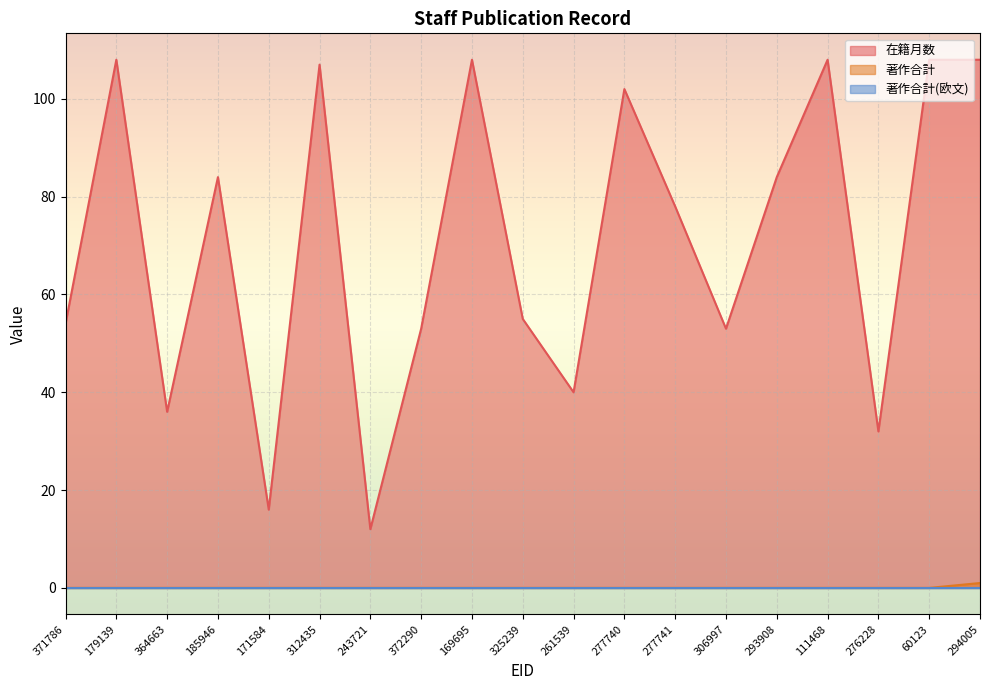

Which series changed the most between 277740 and 294005?

在籍月数